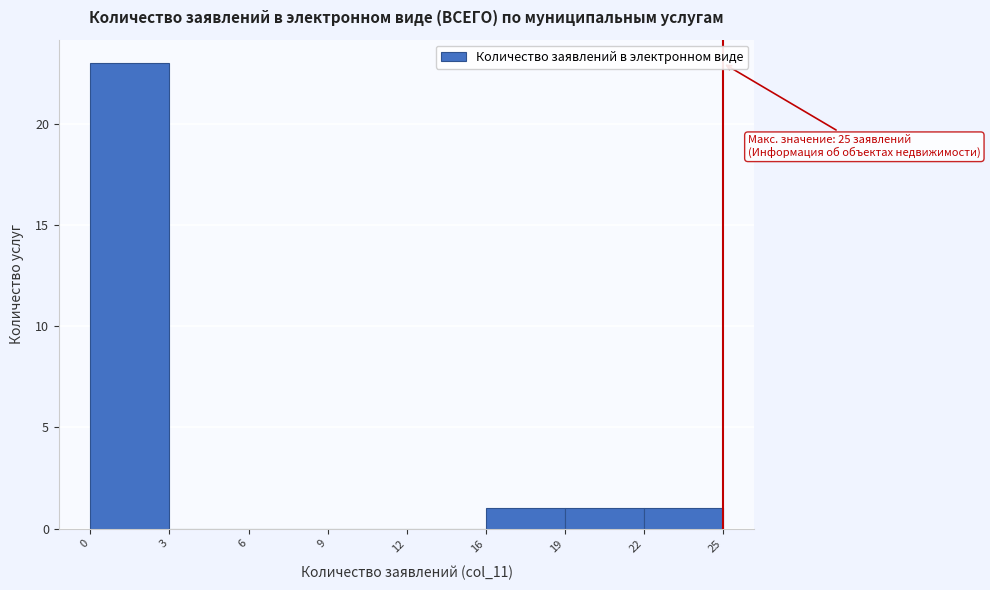

Reading left to right, extract all data points from this chart.

0=23	3=0	6=0	9=0	12=0	16=1	19=1	22=1